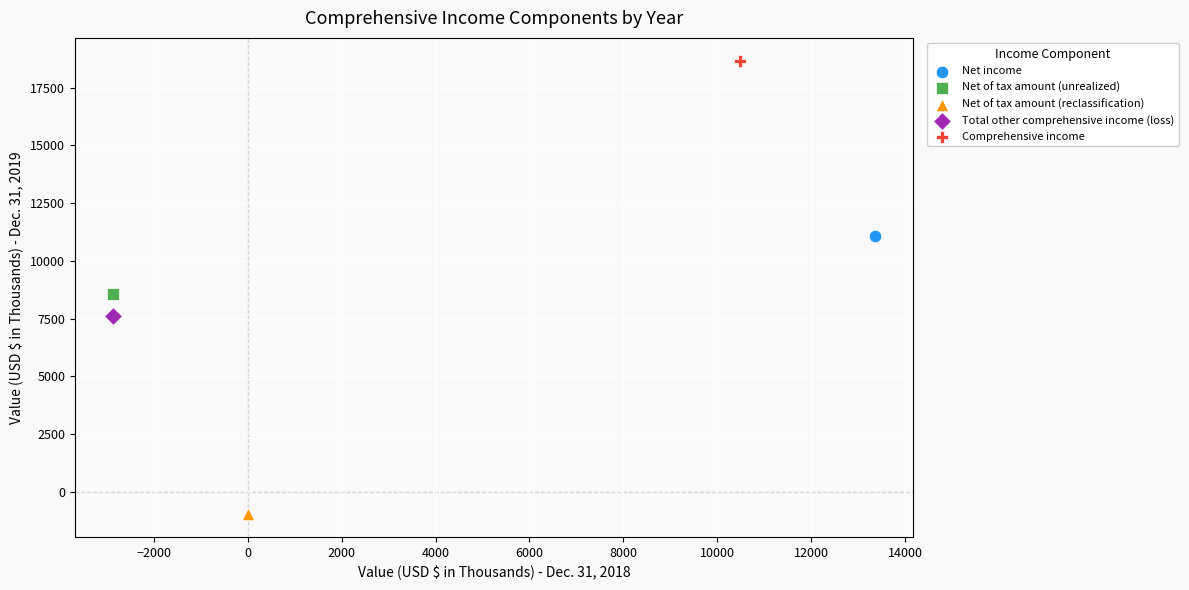

Which series reaches the minimum Y coordinate?

Net of tax amount (reclassification)